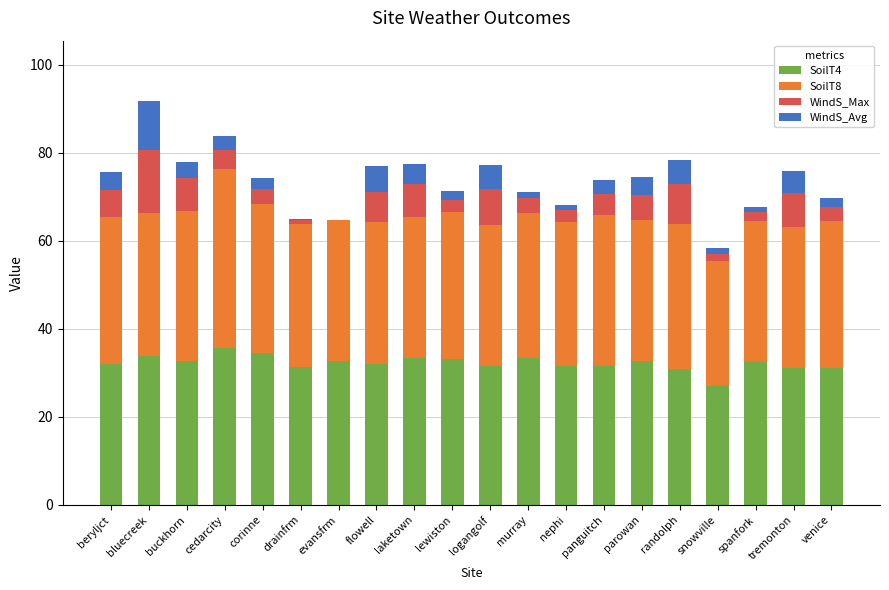

Is it true that SoilT4 equals 17.5 at tremonton?

False